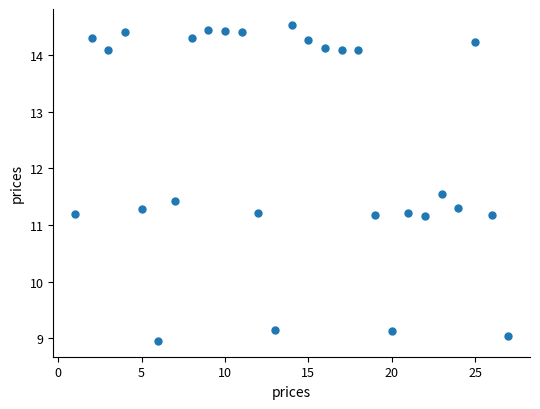

What is the range of Y values (max minus min)?

5.6